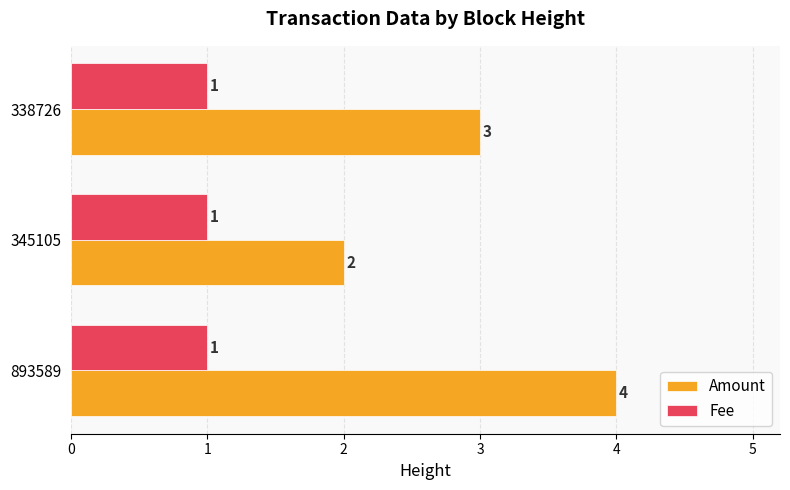

How many Amount values are between 2 and 4?

3